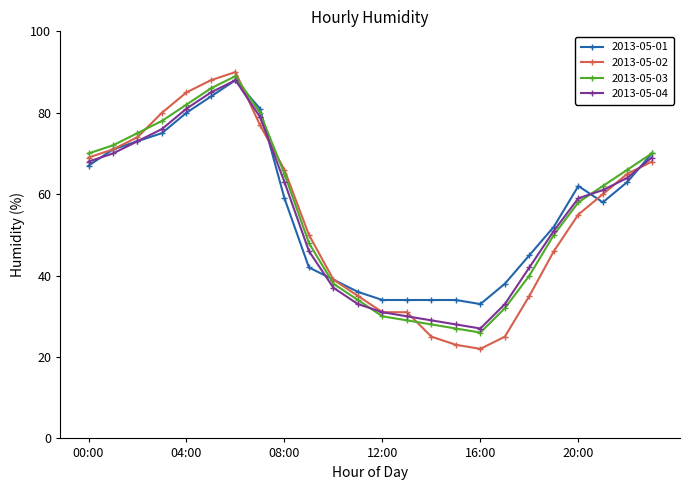

Which series has the widest spread of values?

2013-05-02